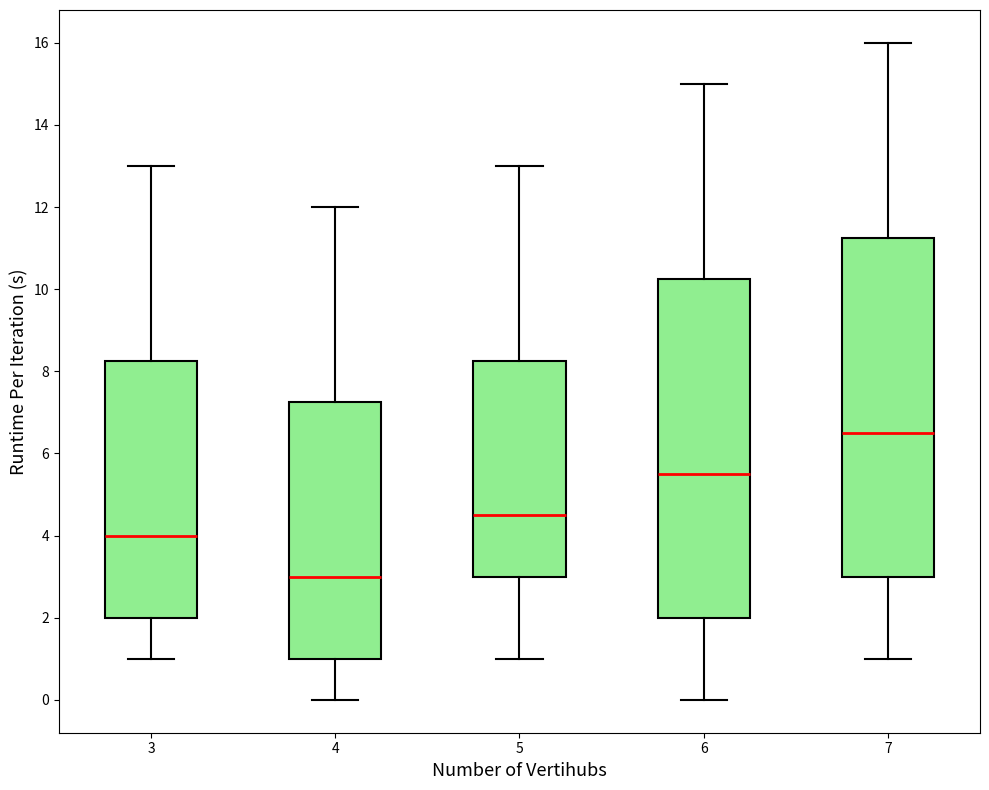

Reading left to right, transcribe this box plot: for each box, give where its median line is, the range the box spans, and where its two whiskers end, as read against the y-axis. The values are not printed on the chart, so give them approximately, as read against the axis.

3: median 4.0, box 2.0 to 8.2, whiskers 1.0 to 13.0
4: median 3.0, box 1.0 to 7.2, whiskers 0.0 to 12.0
5: median 4.6, box 3.0 to 8.2, whiskers 1.0 to 13.0
6: median 5.6, box 2.0 to 10.2, whiskers 0.0 to 15.0
7: median 6.6, box 3.0 to 11.2, whiskers 1.0 to 16.0